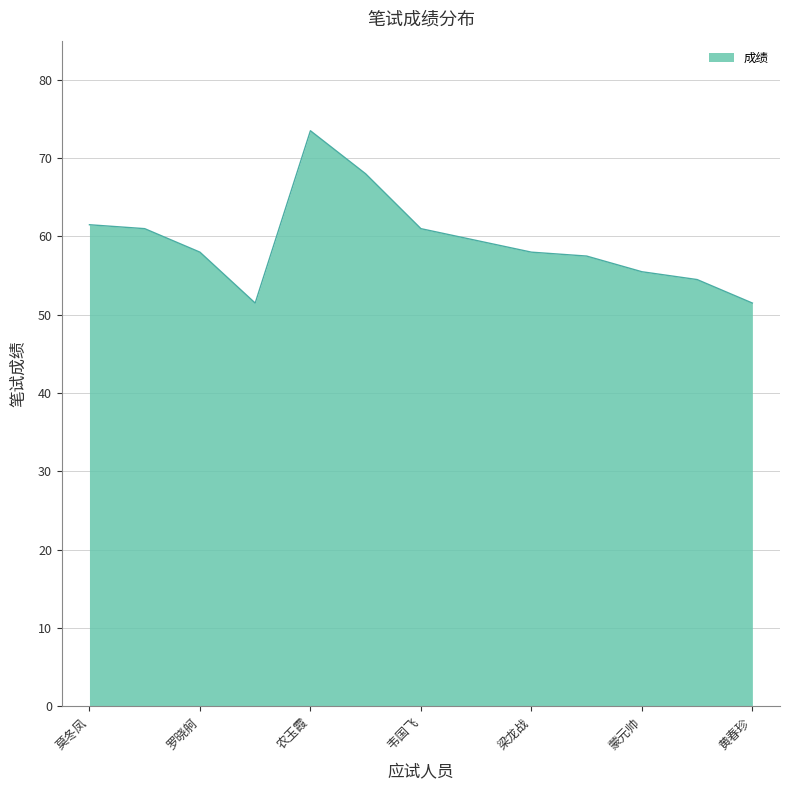

Reading left to right, list all the values displayed in this chart.

61.5	61.0	58.0	51.5	73.5	68.0	61.0	59.5	58.0	57.5	55.5	54.5	51.5